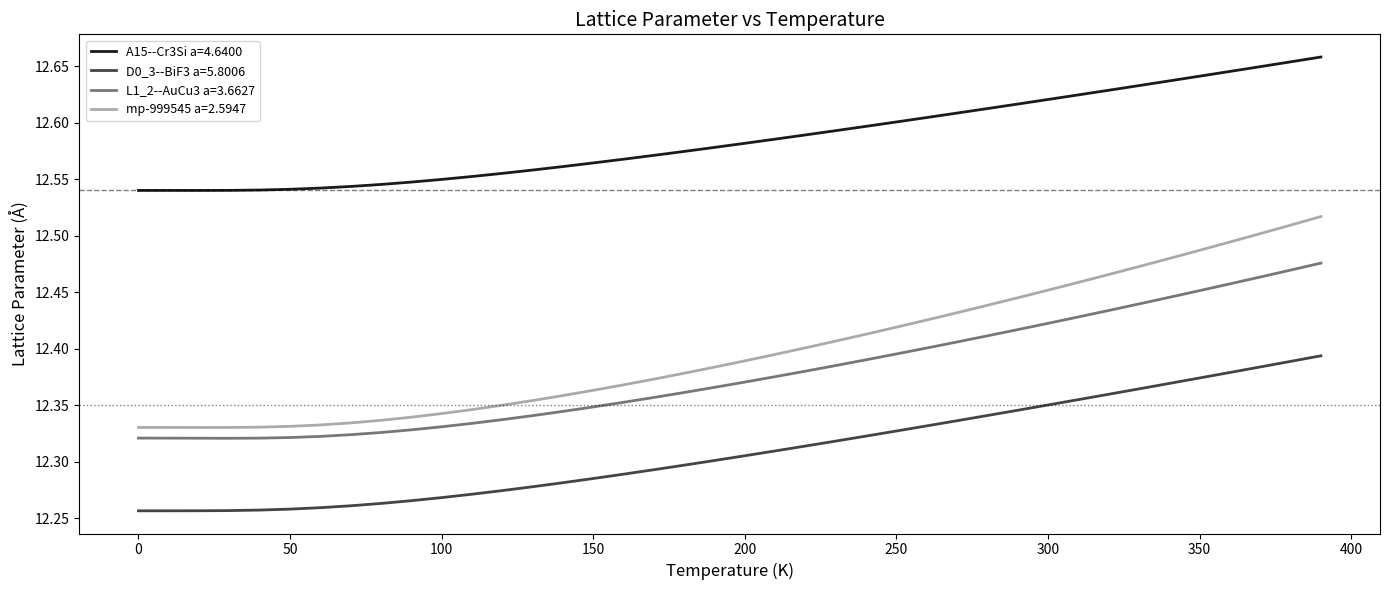

List the series in order of their peak value, lowest first.

D0_3--BiF3 a=5.8006, L1_2--AuCu3 a=3.6627, mp-999545 a=2.5947, A15--Cr3Si a=4.6400